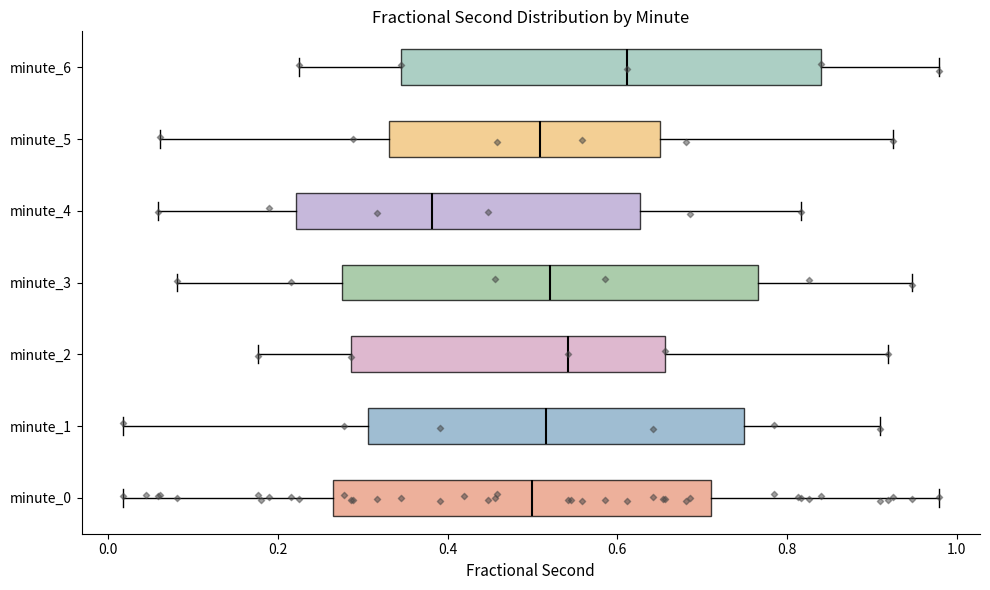

Which box's median line is the furthest to the right?

minute_6